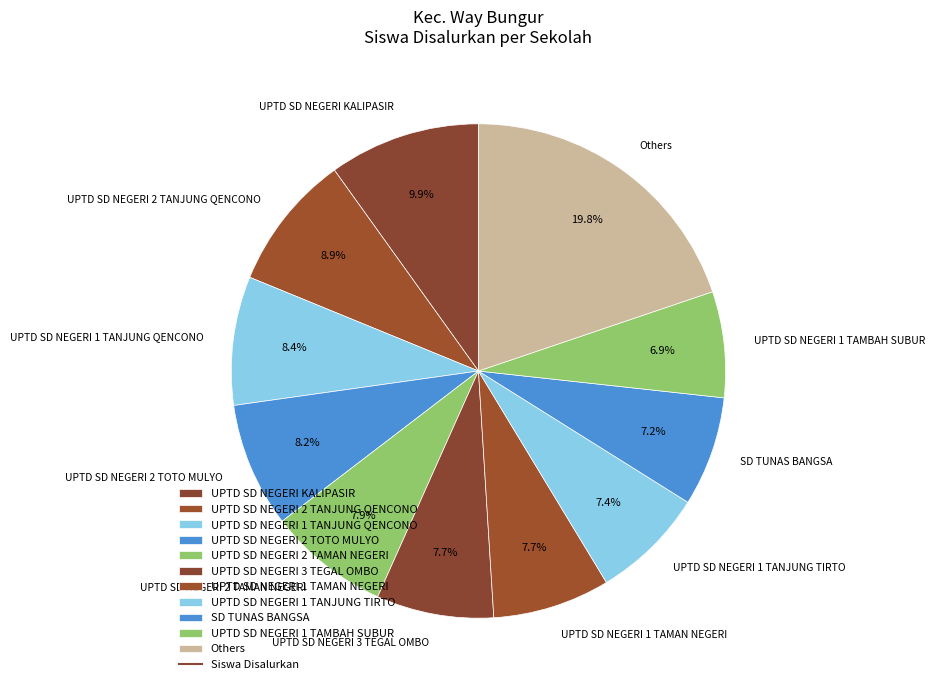

True or false: UPTD SD NEGERI 2 TANJUNG QENCONO accounts for 9% of the total.

True